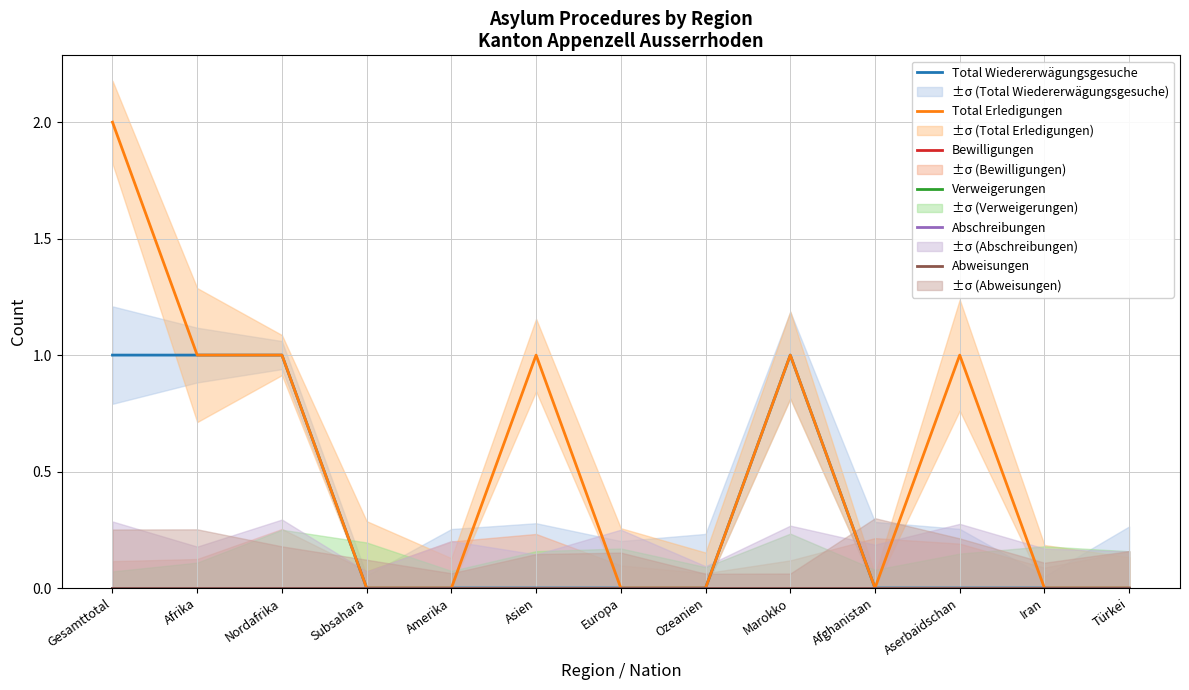

Read the Total Erledigungen value at Aserbaidschan.

1